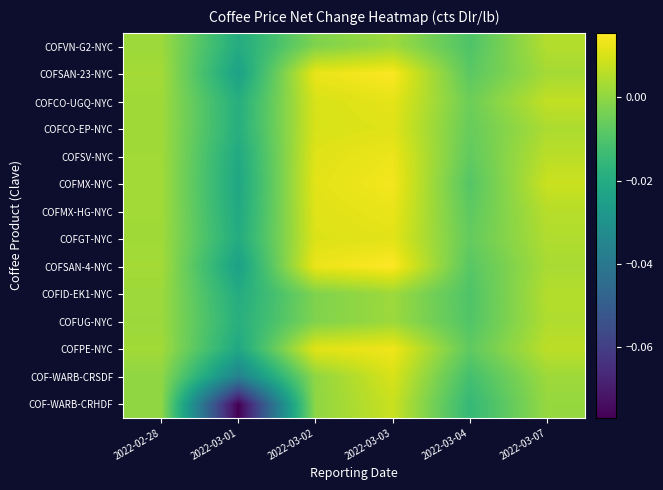

At which category is the sum across all series the highest?

2022-03-03